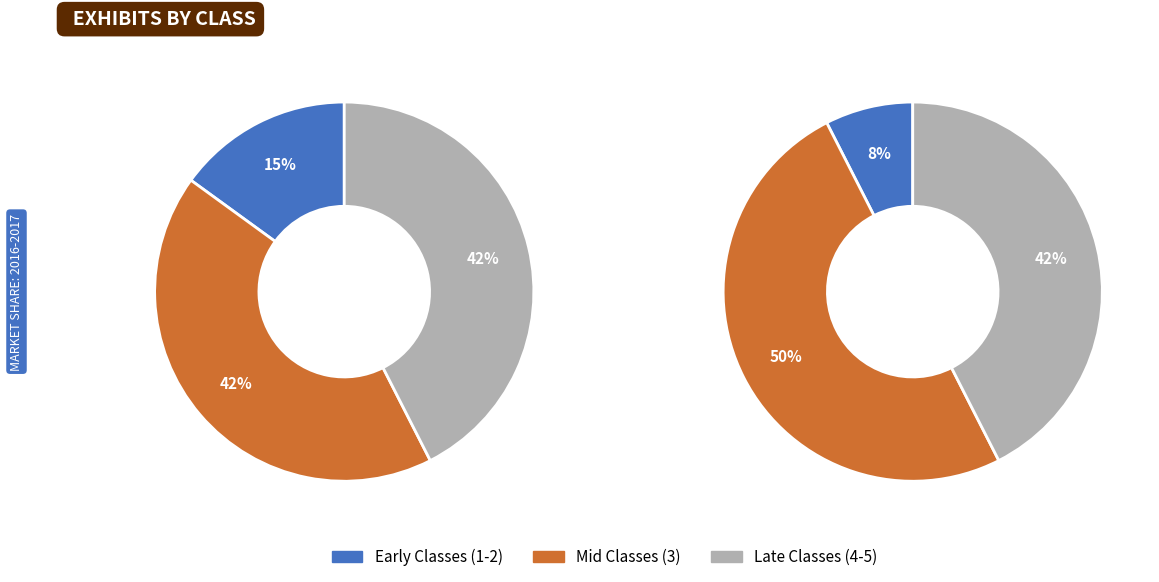

What is the ratio of the value at Class 2 to the value at Class 1?

1.0